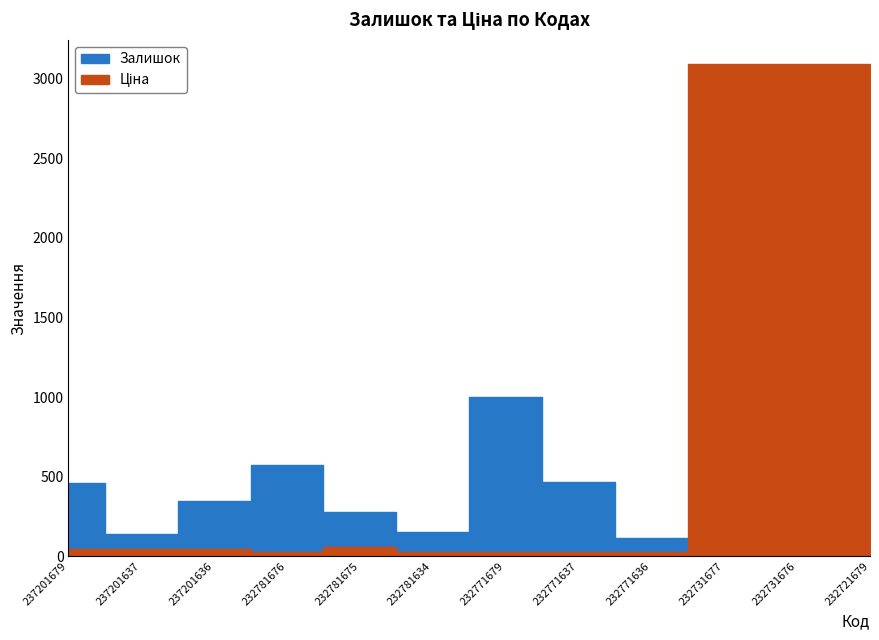

True or false: Ціна has a value of 67.3 at 237201636.

False